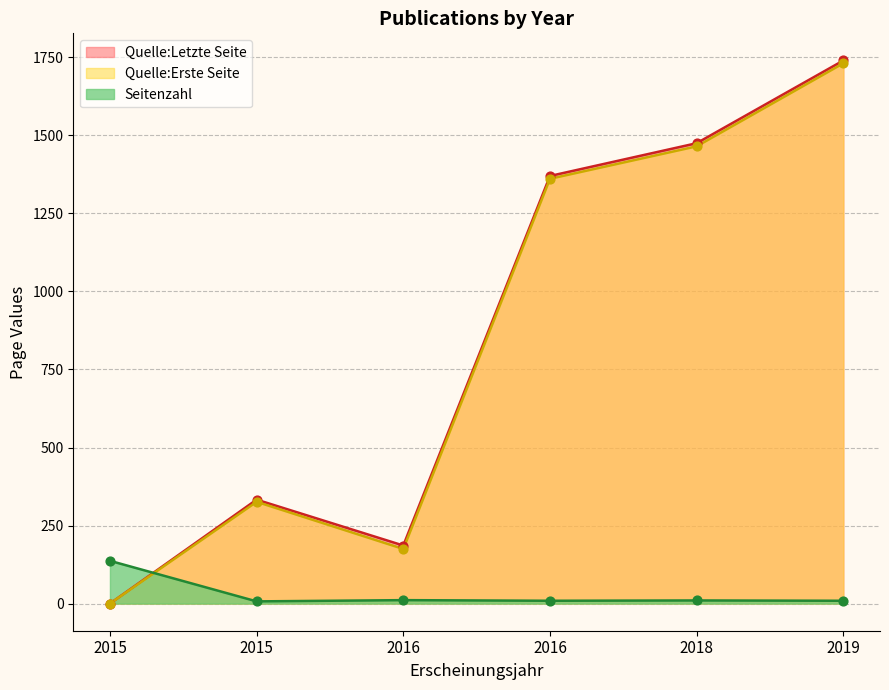

Which series has the largest total across all categories?

Quelle:Letzte Seite